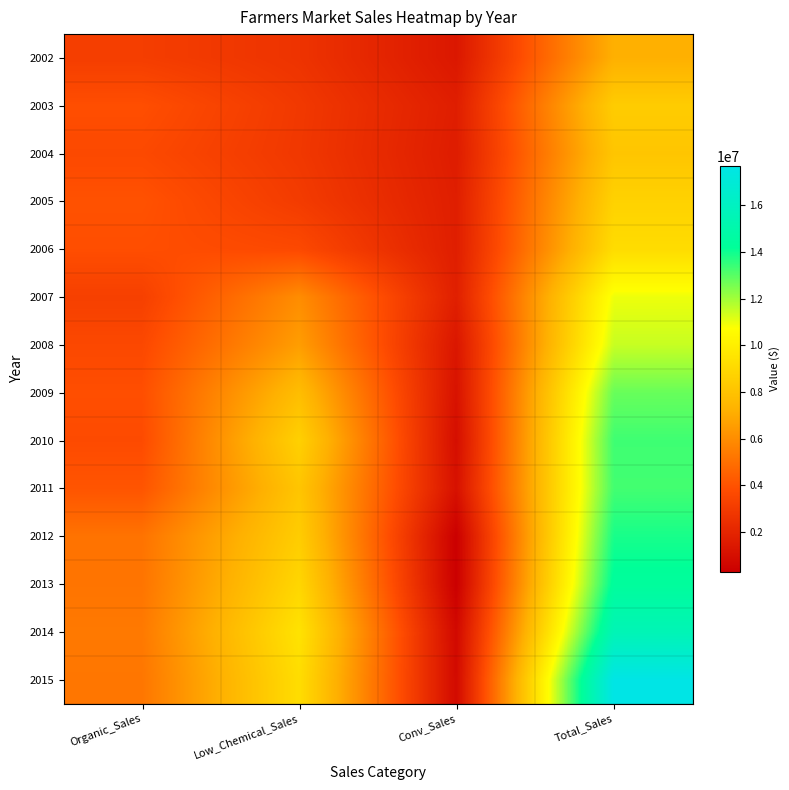

Between Organic_Sales and Total_Sales, which is larger?

Total_Sales